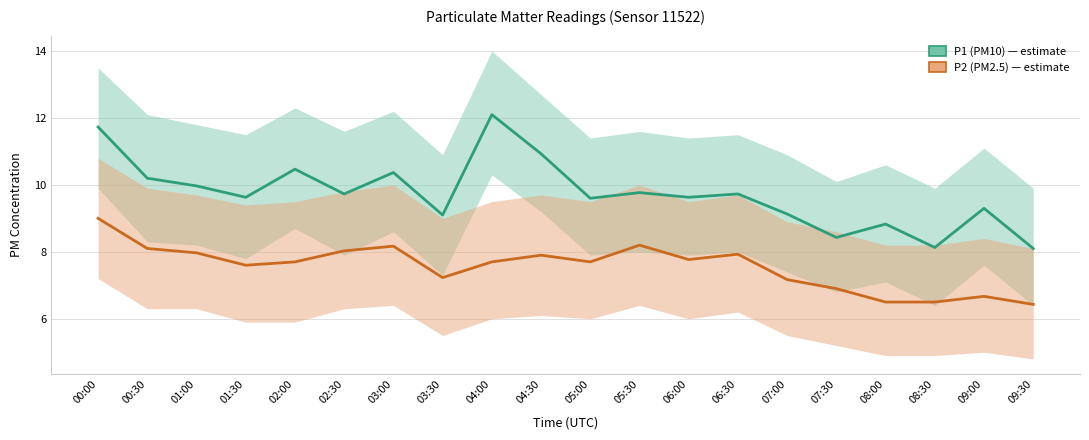

Is the value of P1 (PM10) at 09:30 greater than the value of P2 (PM2.5) at 03:00?

No